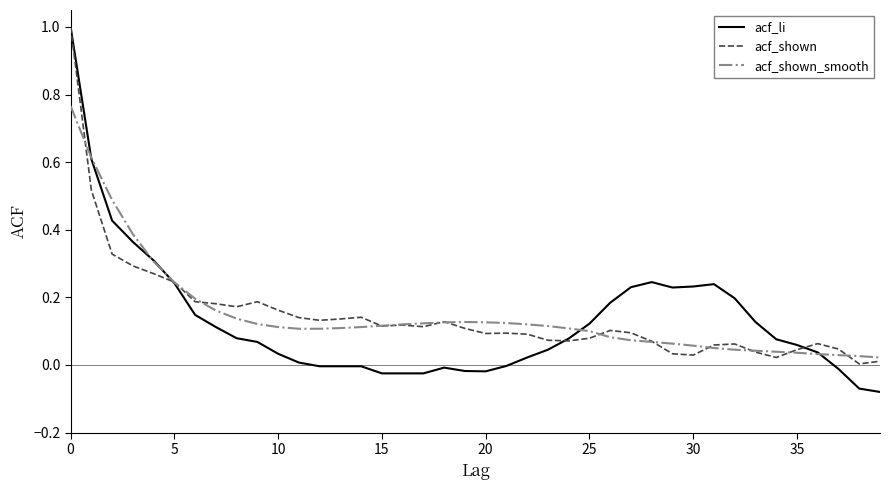

Which series has the largest range (max minus min)?

acf_li